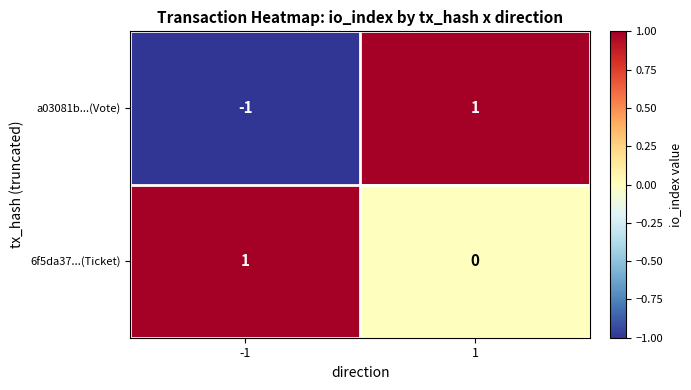

Which label corresponds to the smallest value in the chart?

-1